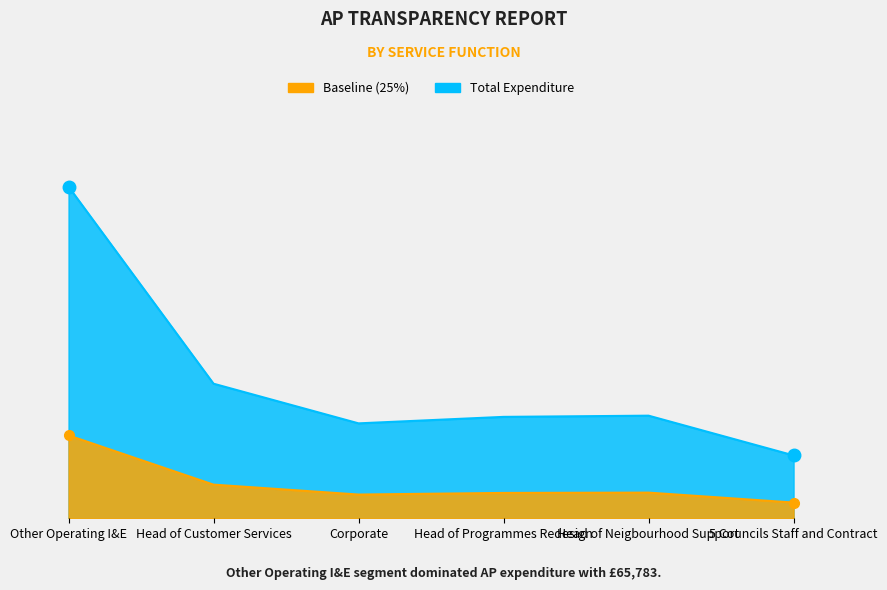

True or false: Supplier Name and Line Value cross at least once.

False